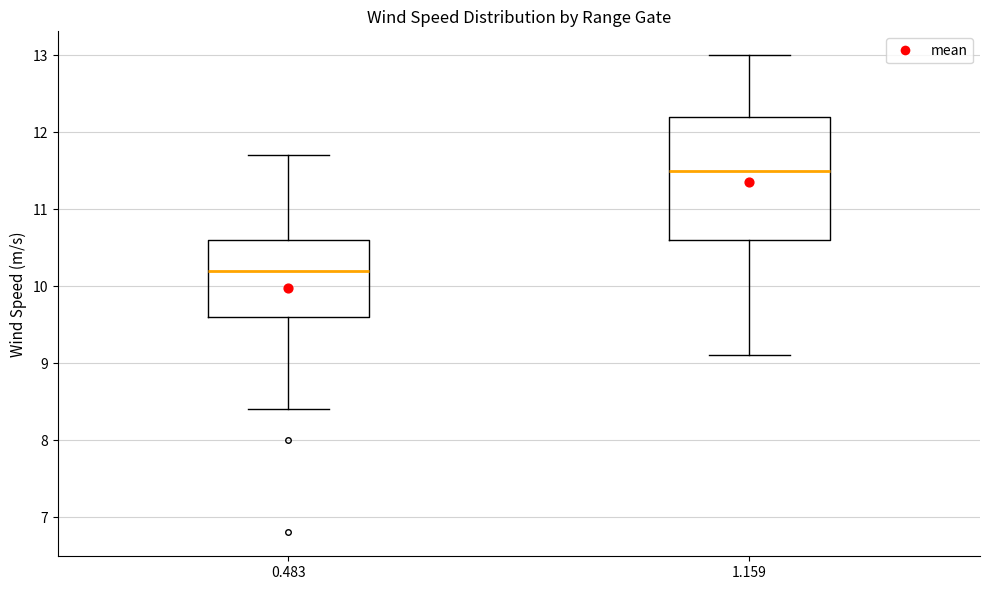

Comparing the boxes themselves (not the whiskers), which one is the tallest?

1.159